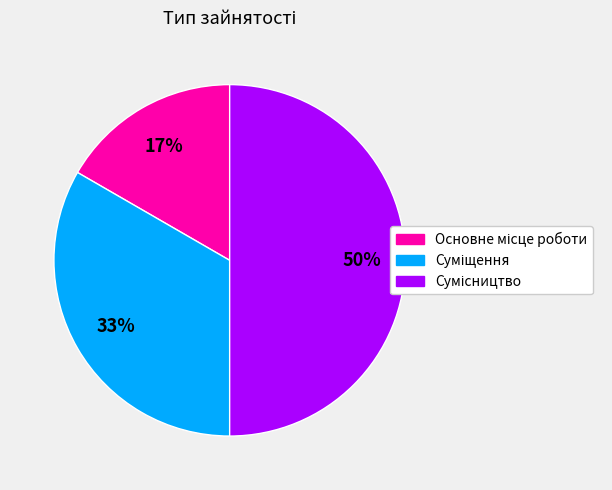

To the nearest percent, what is the difference between the largest and smallest slice percentages?

33%